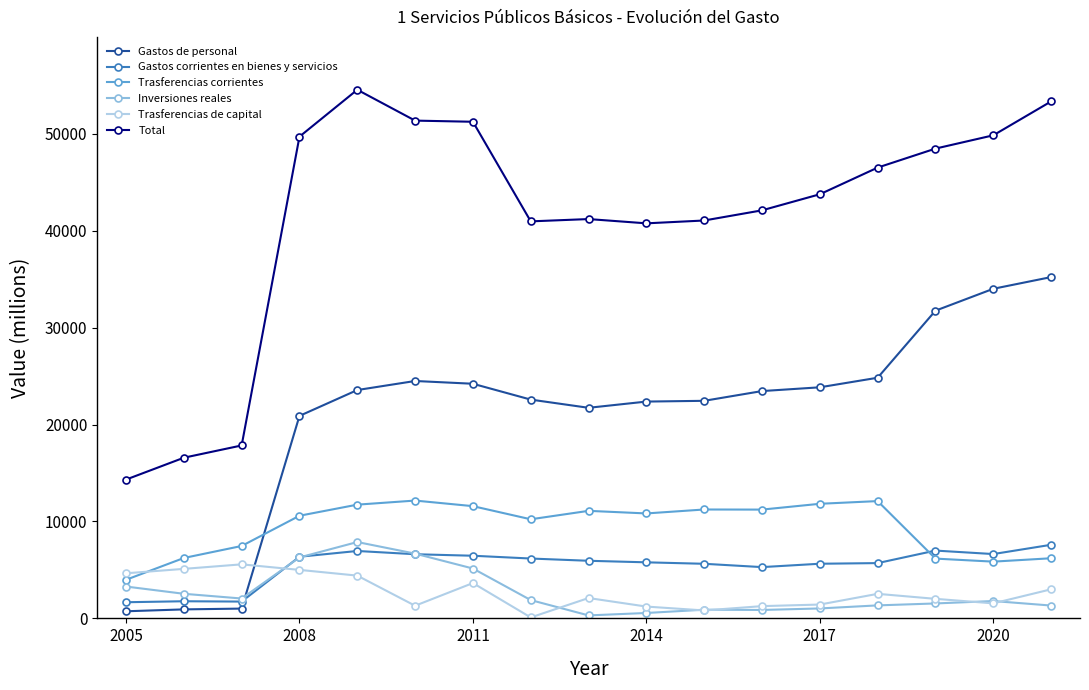

What is the value of the Total point at the 15th from the left?

48462.3